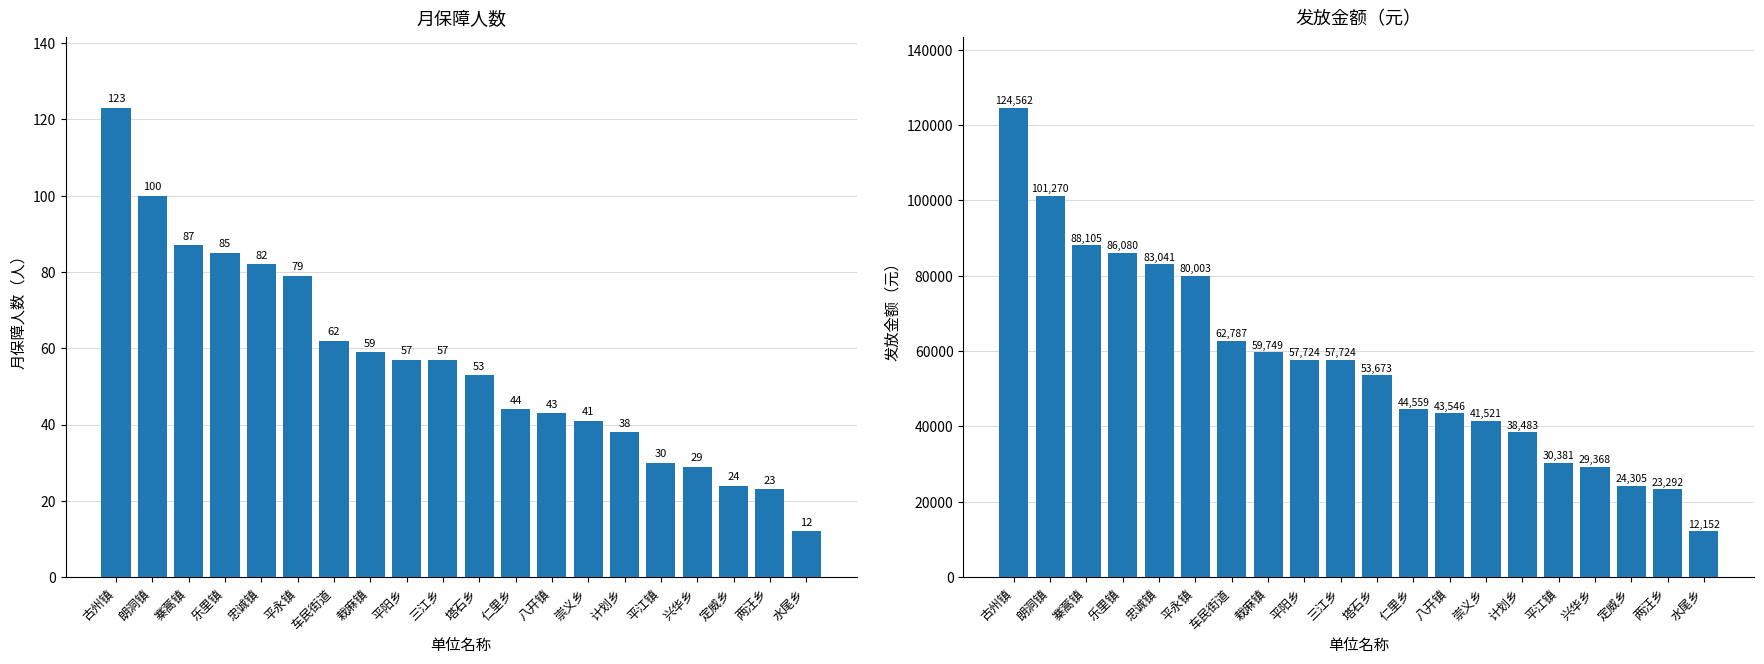

Reading left to right, what are all the values shown in this chart?

月保障人数: 古州镇=123.0	朗洞镇=100.0	寨蒿镇=87.0	乐里镇=85.0	忠诚镇=82.0	平永镇=79.0	车民街道=62.0	栽麻镇=59.0	平阳乡=57.0	三江乡=57.0	塔石乡=53.0	仁里乡=44.0	八开镇=43.0	崇义乡=41.0	计划乡=38.0	平江镇=30.0	兴华乡=29.0	定威乡=24.0	两汪乡=23.0	水尾乡=12.0
发放金额（元）: 古州镇=124562.1	朗洞镇=101270.0	寨蒿镇=88104.9	乐里镇=86079.5	忠诚镇=83041.4	平永镇=80003.3	车民街道=62787.4	栽麻镇=59749.3	平阳乡=57723.9	三江乡=57723.9	塔石乡=53673.1	仁里乡=44558.8	八开镇=43546.1	崇义乡=41520.7	计划乡=38482.6	平江镇=30381.0	兴华乡=29368.3	定威乡=24304.8	两汪乡=23292.1	水尾乡=12152.4